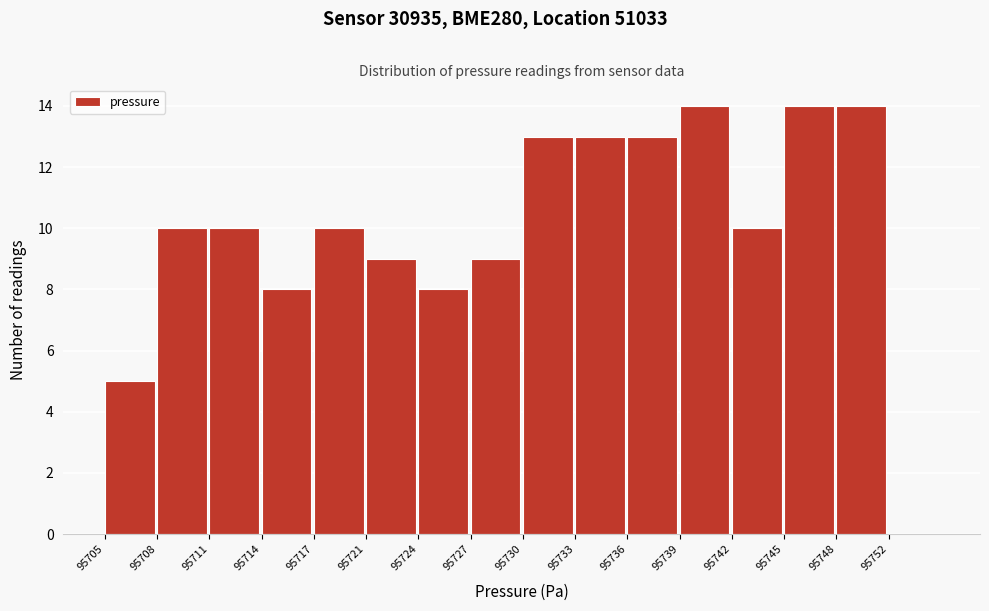

Reading right to left, what are all the values shown in this chart?

95752=0	95748=14	95745=14	95742=10	95739=14	95736=13	95733=13	95730=13	95727=9	95724=8	95721=9	95717=10	95714=8	95711=10	95708=10	95705=5